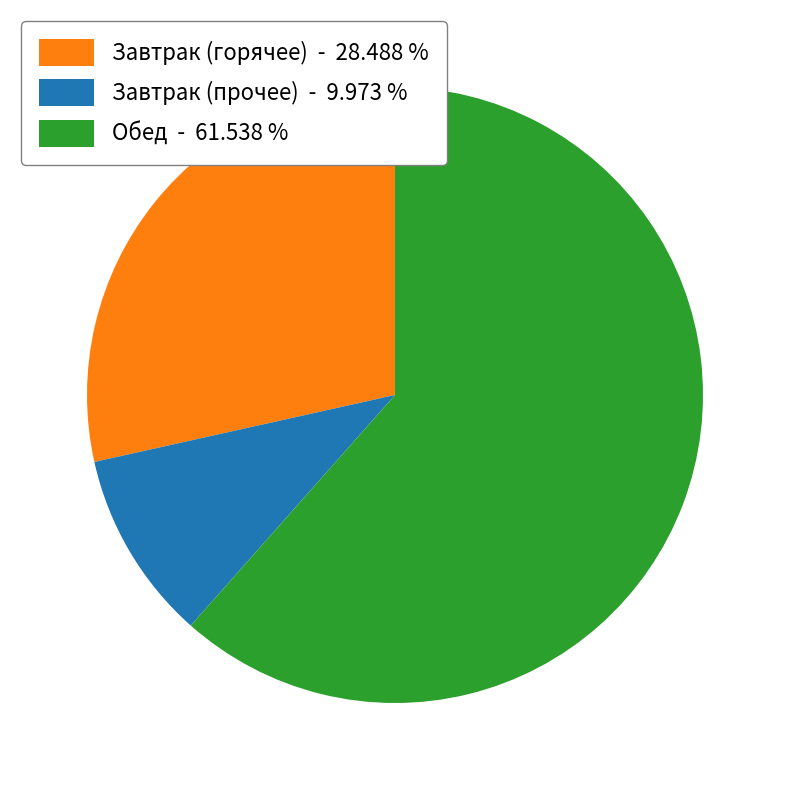

Between Завтрак (прочее) - 9.973 % and Обед - 61.538 %, which is larger?

Обед - 61.538 %